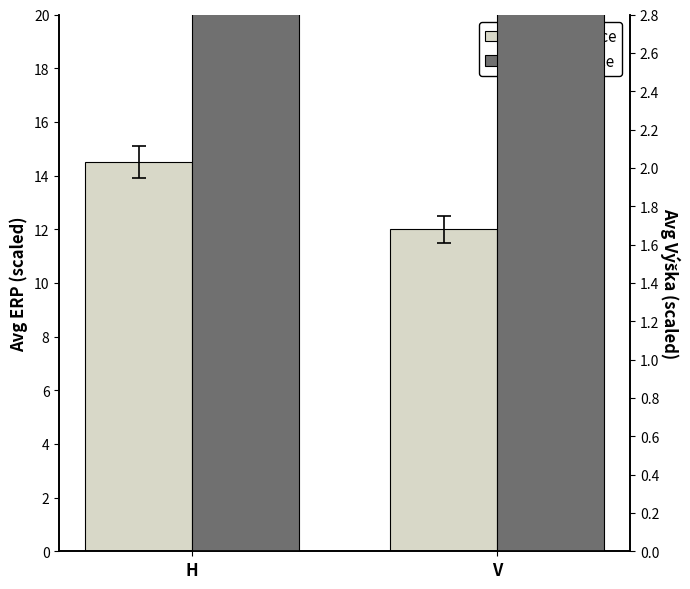

Reading left to right, extract all data points from this chart.

Avg ERP (x1000): 14.5	12.0
Avg Vyska (x100): 4.9	6.3